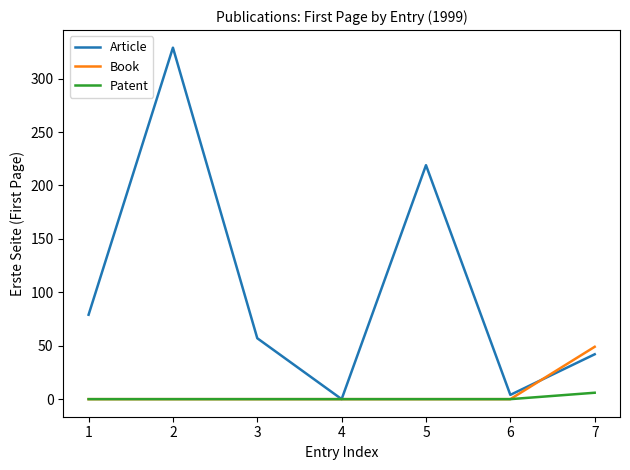

Is this an area chart (filled region under the line)?

No